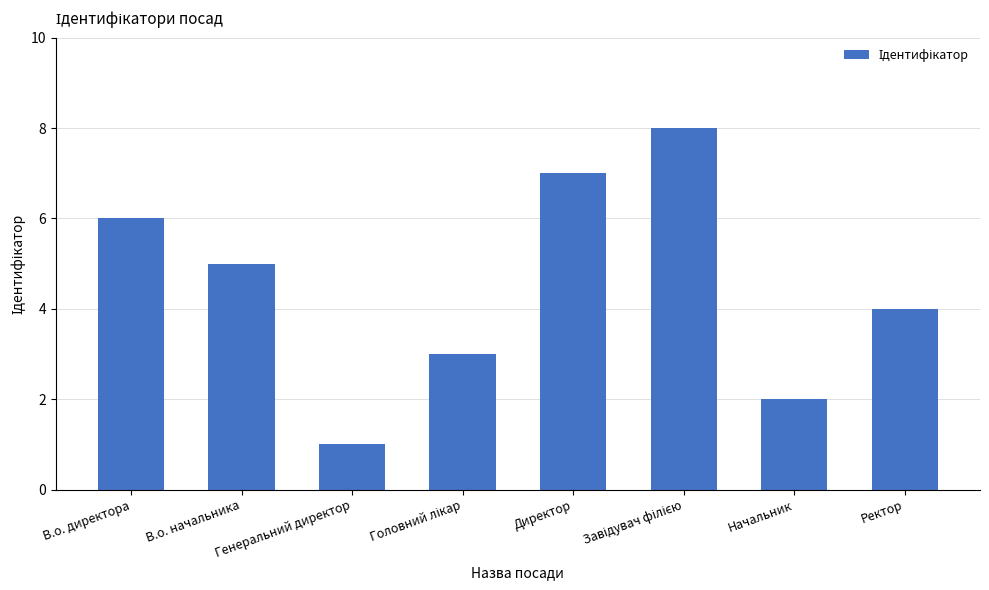

Where does the data first go above 5?

В.о. директора